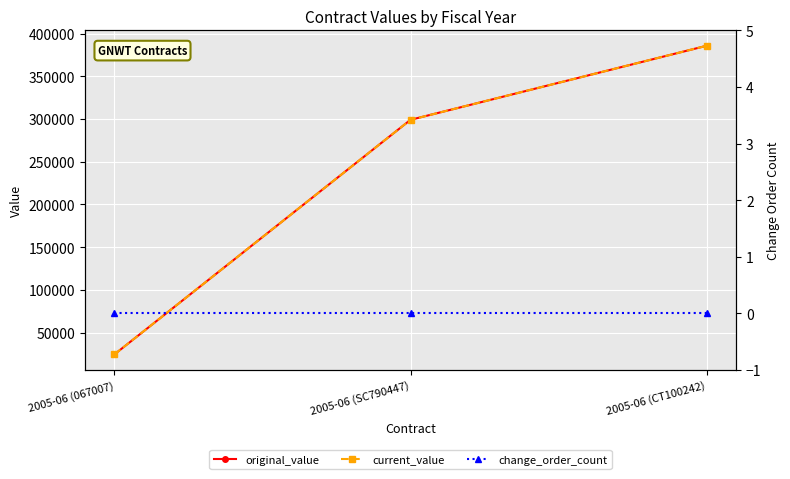

How many original_value values are between 24600 and 385650?

3